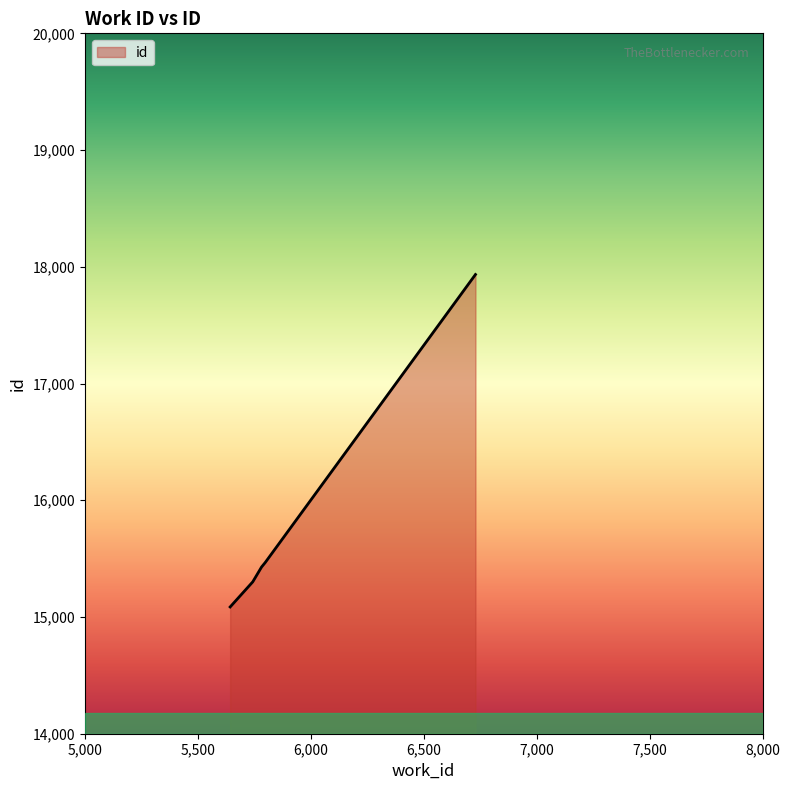

What is the maximum value shown in the chart?

17934